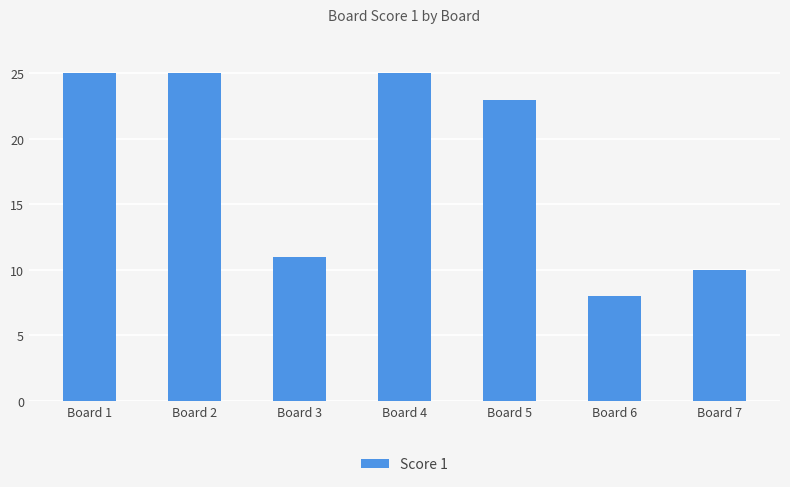

Between Board 3 and Board 2, which is larger?

Board 2